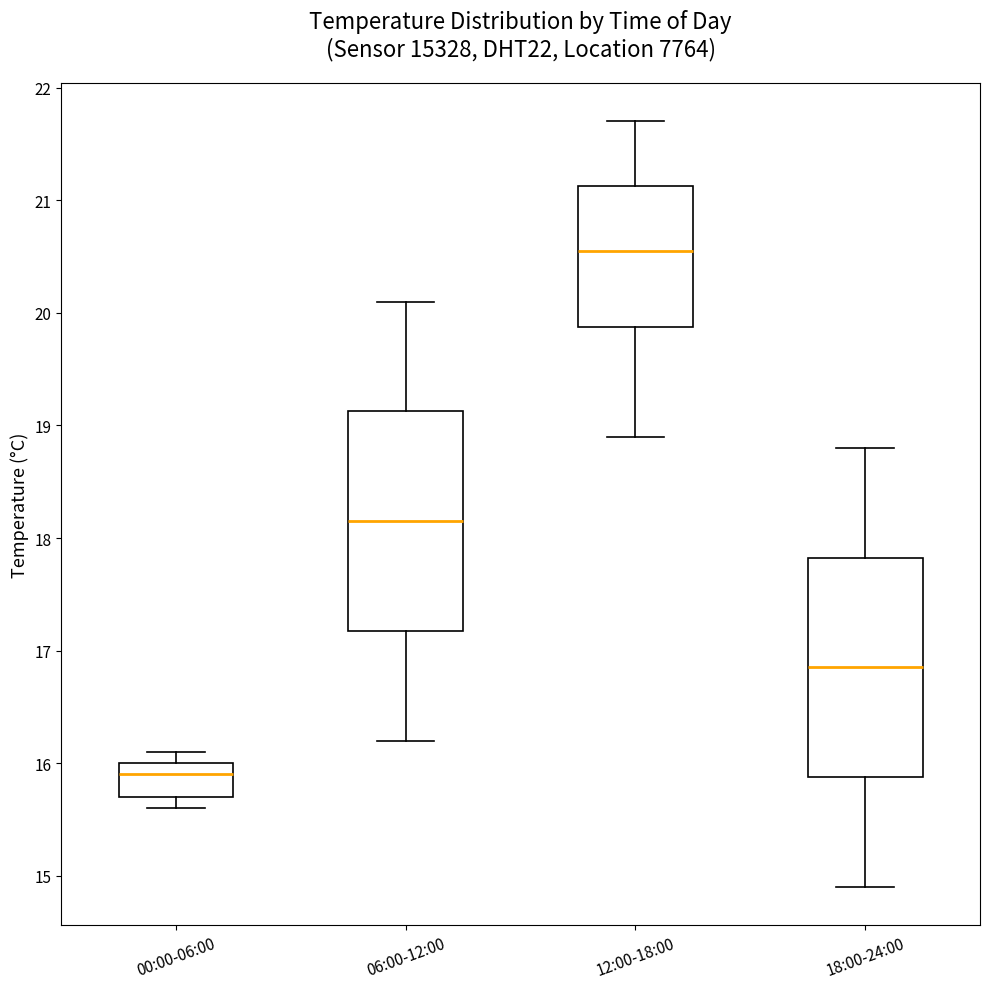

Which box's median line is the highest?

12:00-18:00